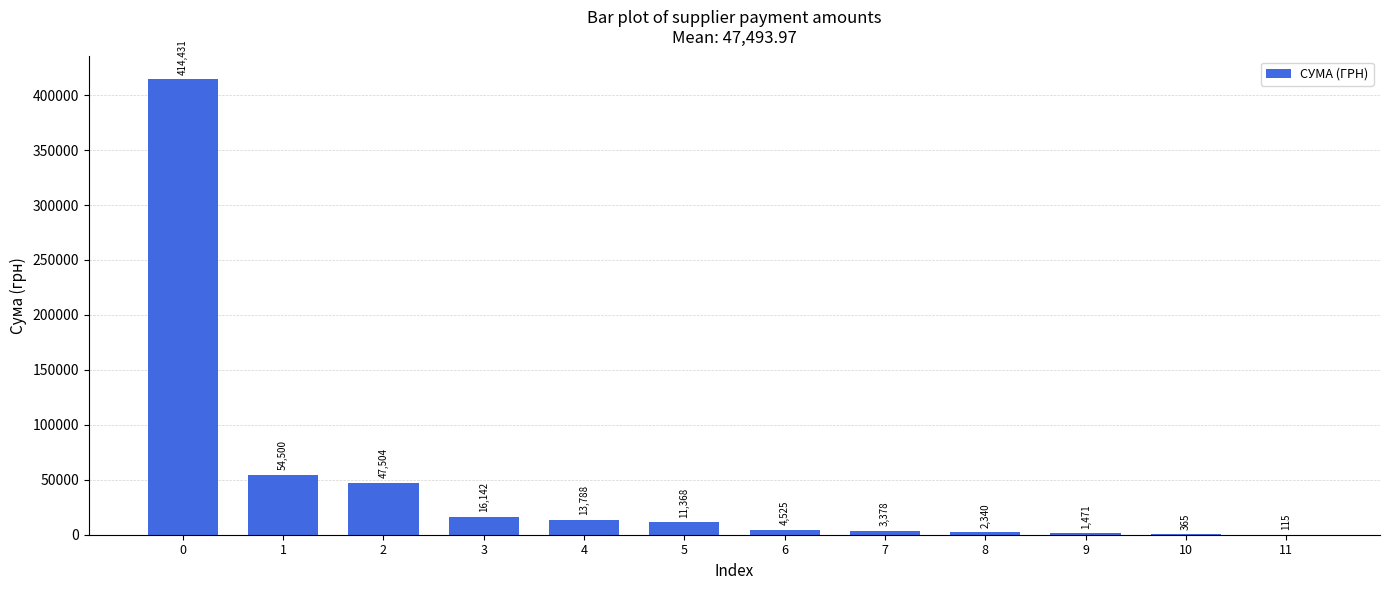

What is the change in value from 4 to 10?

-13423.0